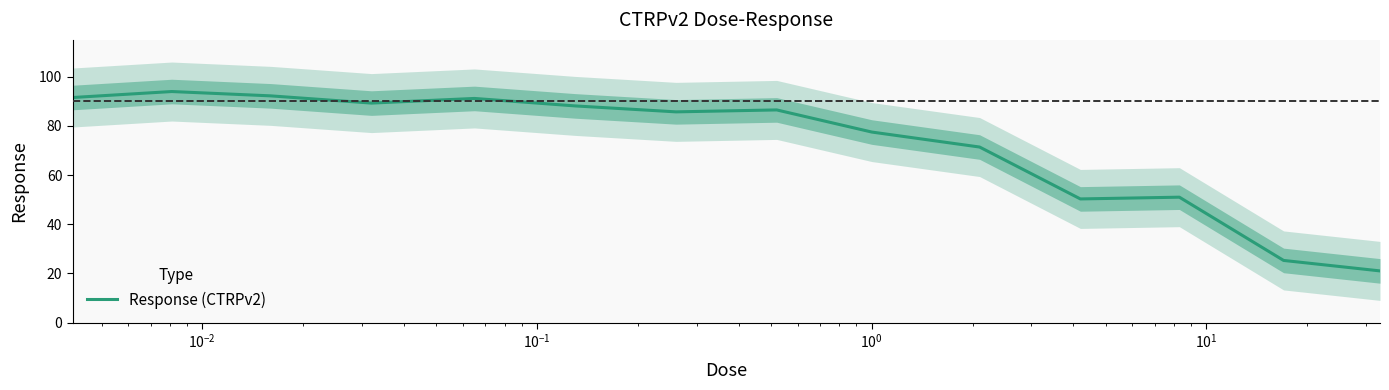

What is the difference between the maximum and second lowest values?

68.7